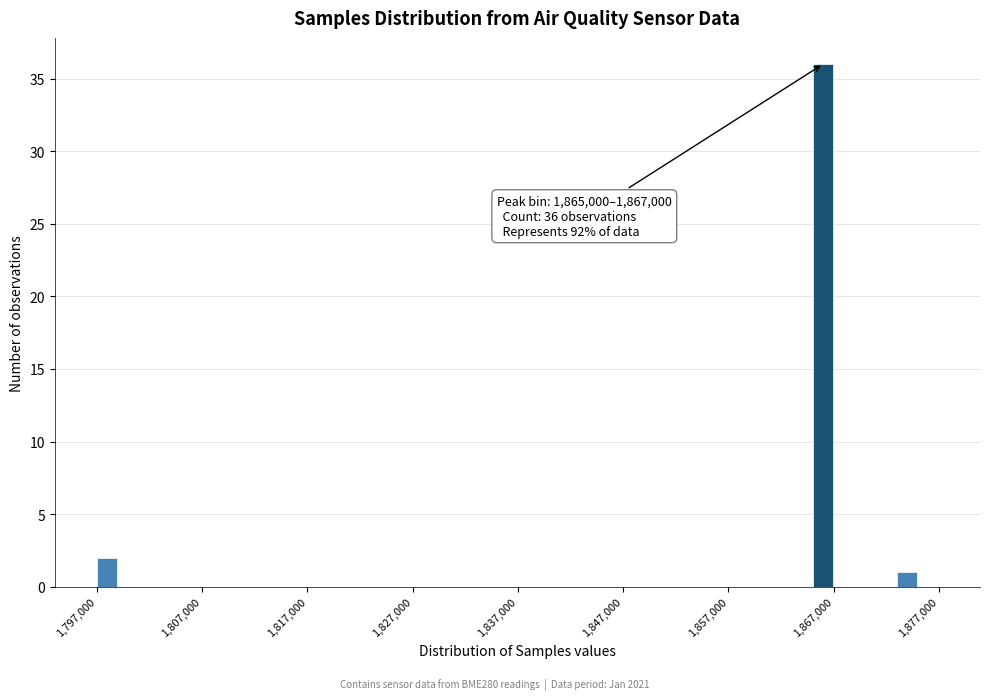

Around what value on the x-axis is the tallest bar? Give the approximate position of its centre, as read against the axis.

1866000